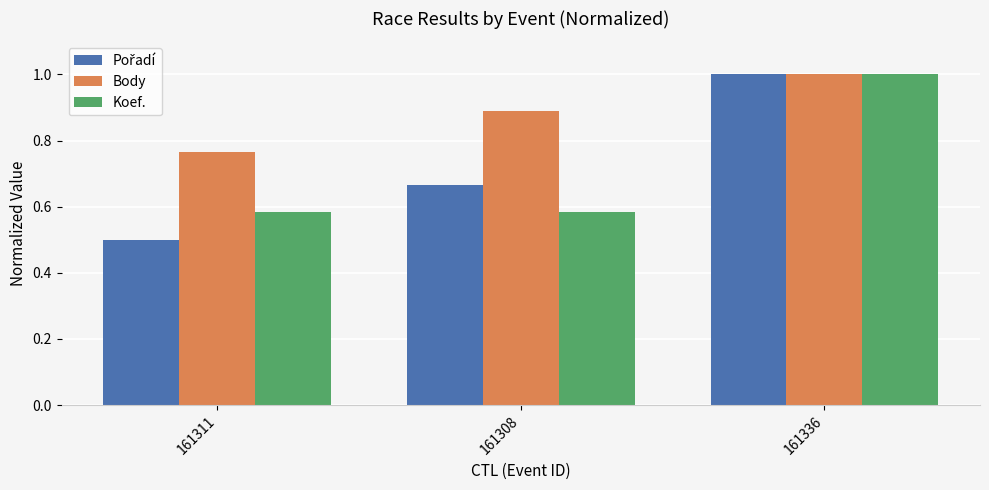

At how many categories does at least one series exceed 0?

3